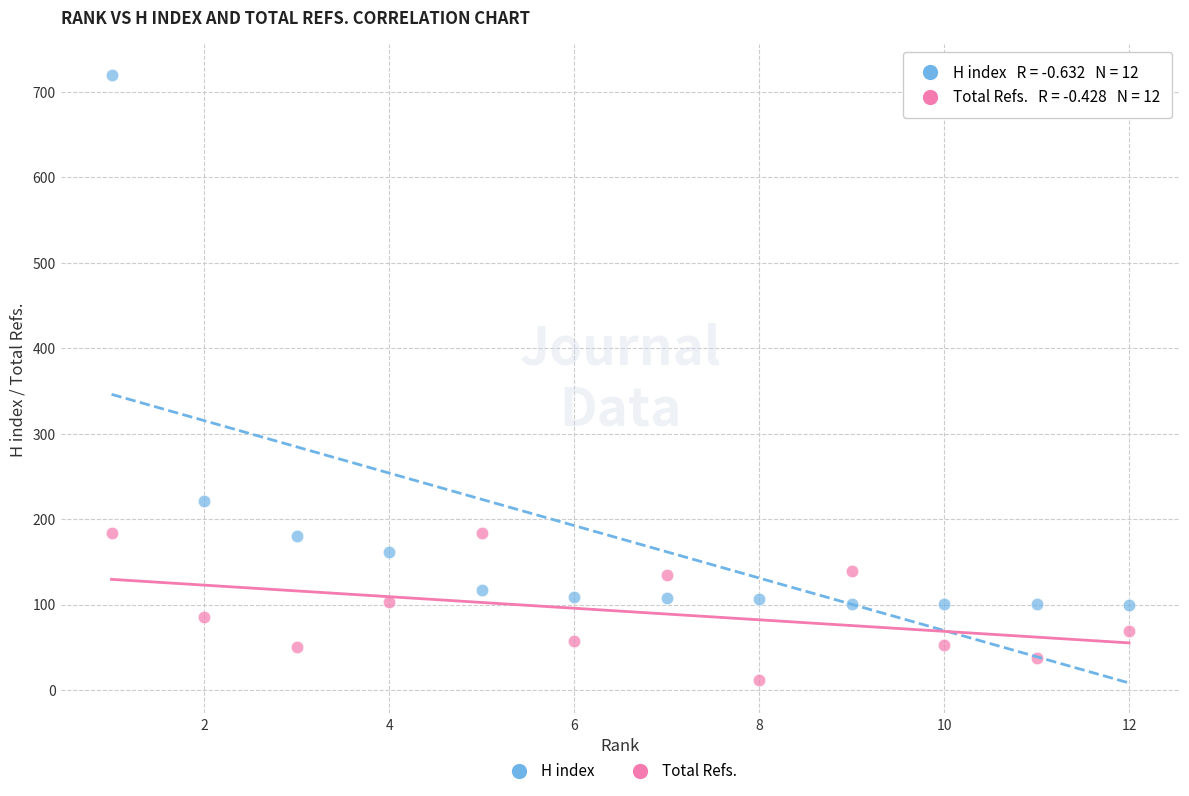

Which series reaches the minimum Y coordinate?

Total Refs.